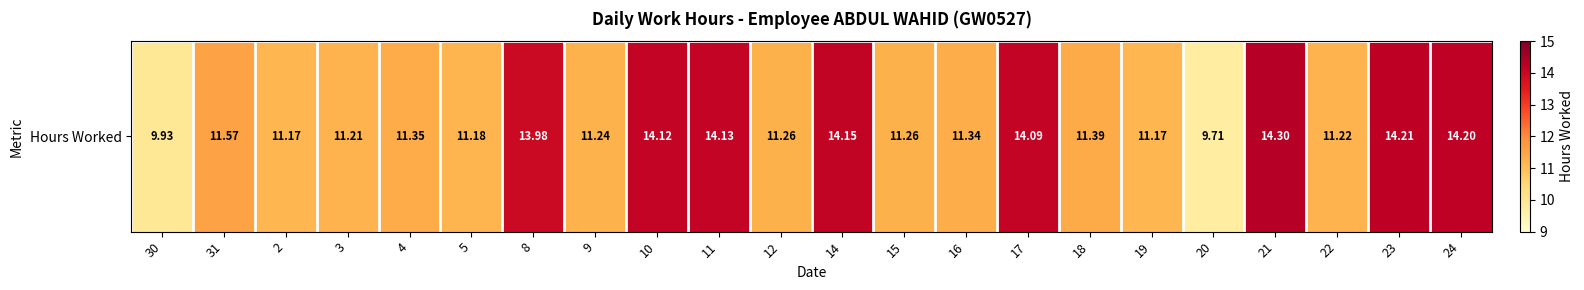

Reading left to right, transcribe all the data shown in this chart.

9.9	11.6	11.2	11.2	11.3	11.2	14.0	11.2	14.1	14.1	11.3	14.2	11.3	11.3	14.1	11.4	11.2	9.7	14.3	11.2	14.2	14.2